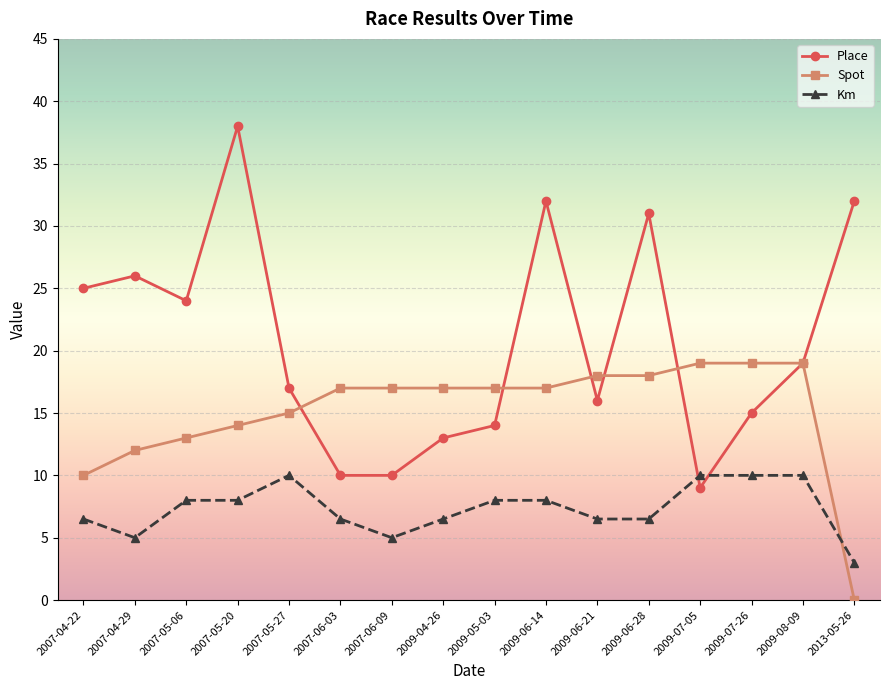

After their last crossing, which series has the higher values: Spot or Km?

Km